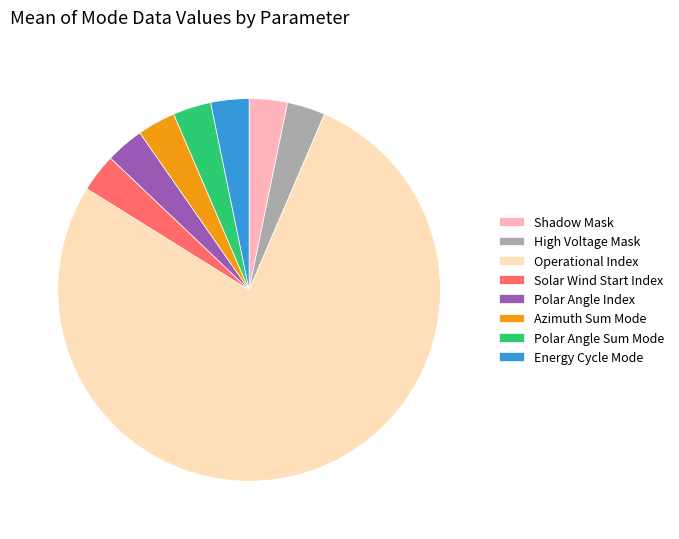

Combined, do Azimuth Sum Mode and Solar Wind Start Index account for over 50%?

No